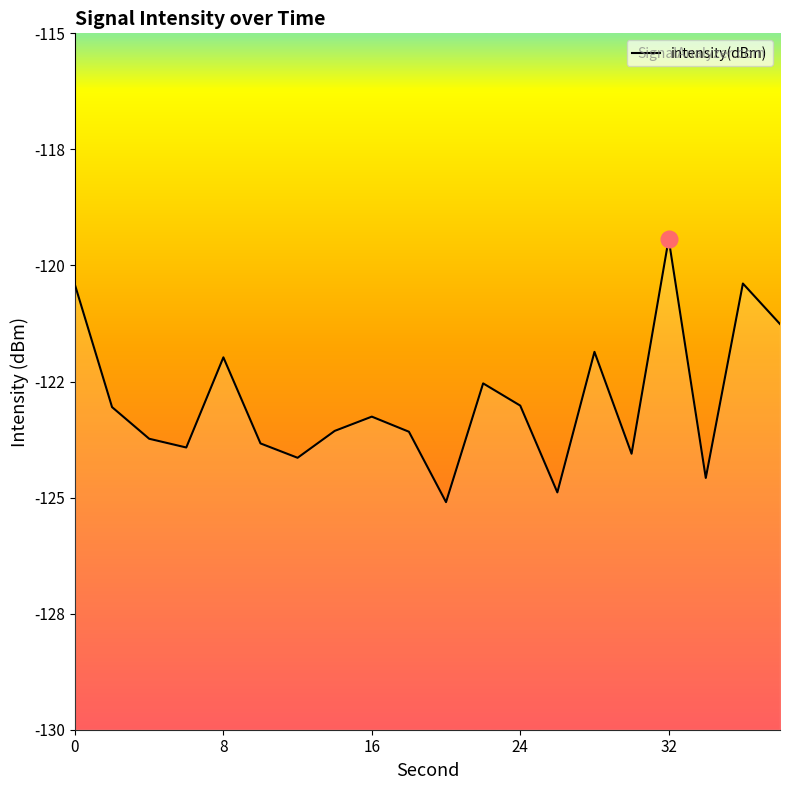

What is the greatest value displayed?

-119.4